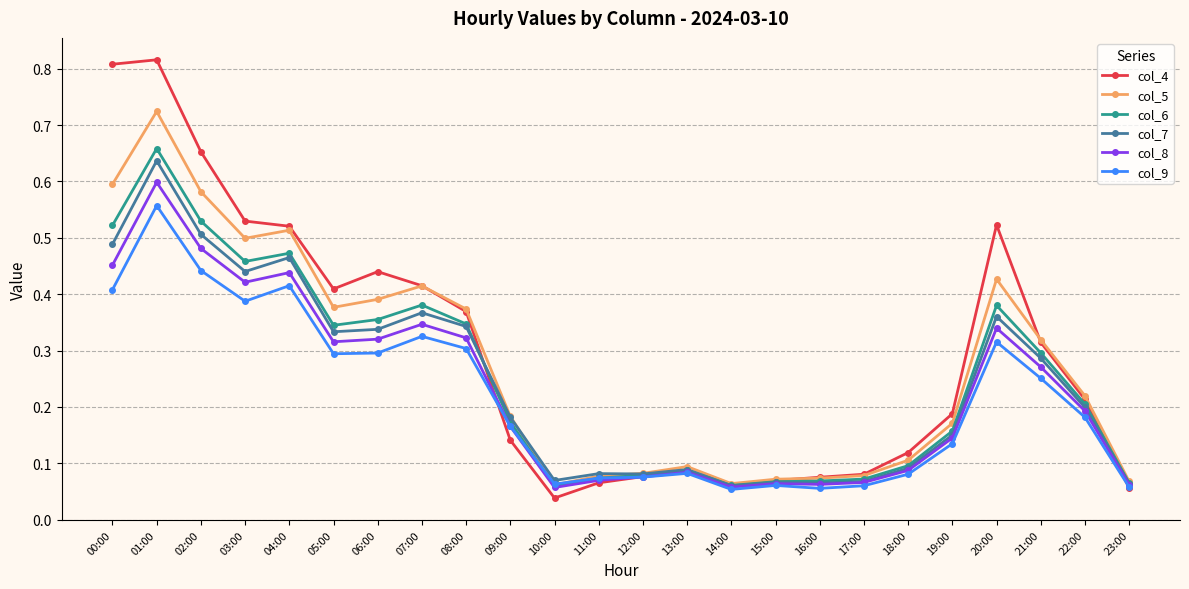

Where is the first local maximum for col_5?

01:00